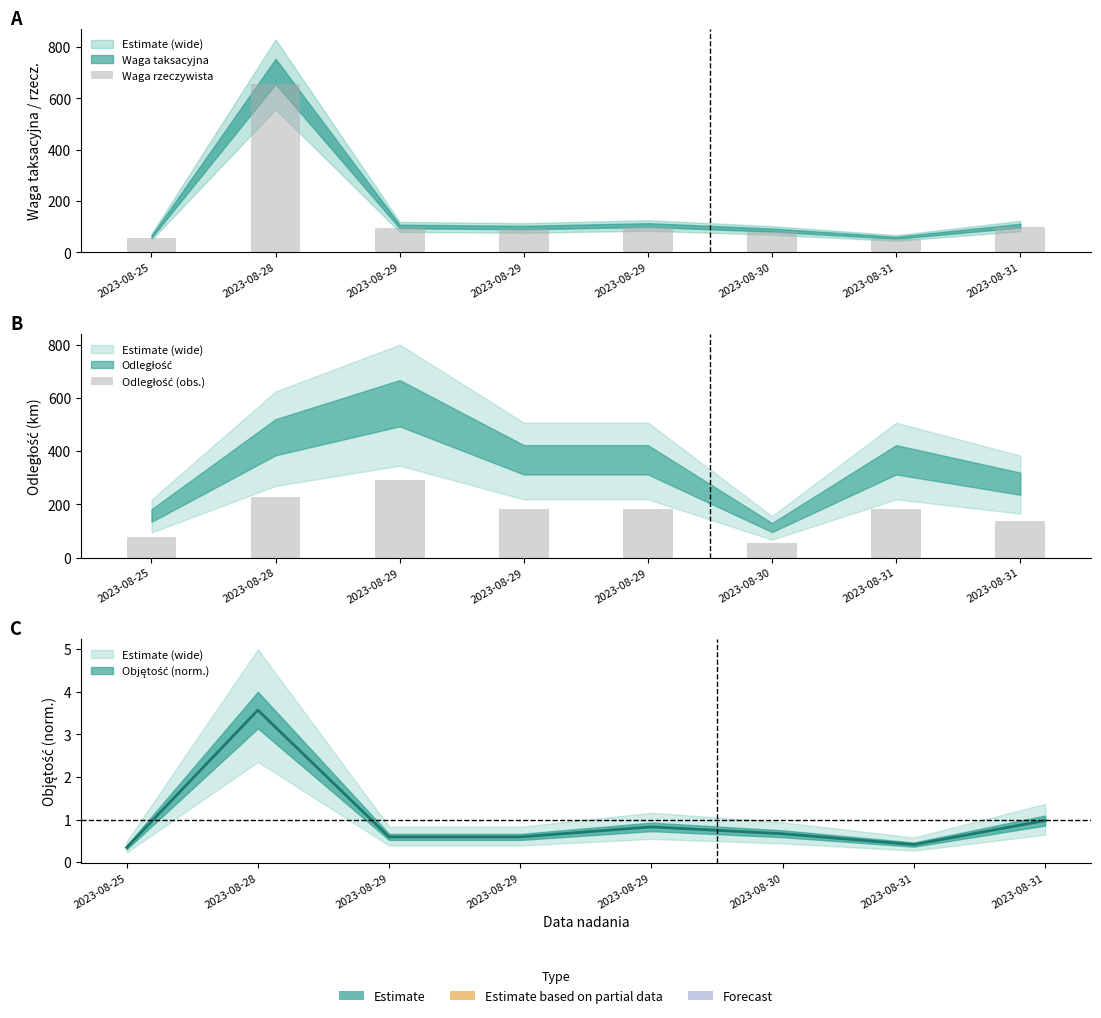

At which category does the chart reach its peak across all series?

2023-08-28